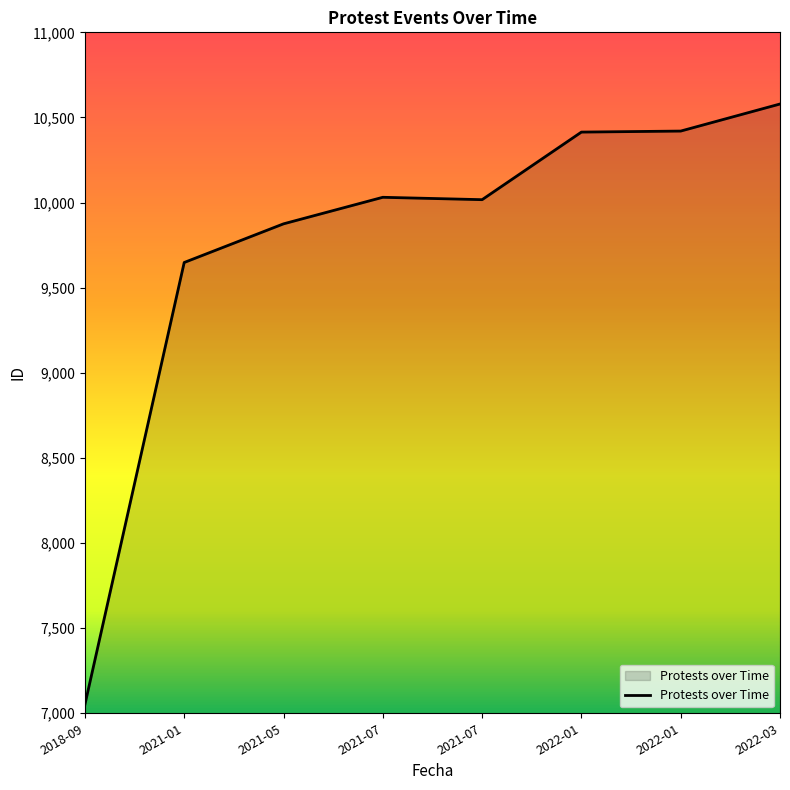

Does the chart have visible grid lines?

No